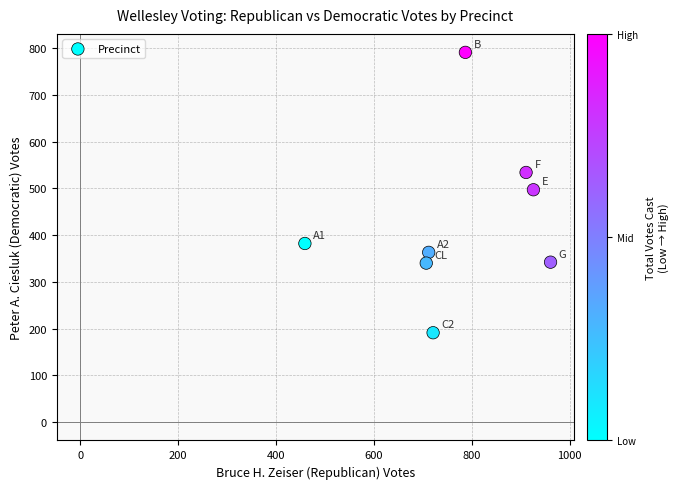

What is the range of Y values (max minus min)?

600